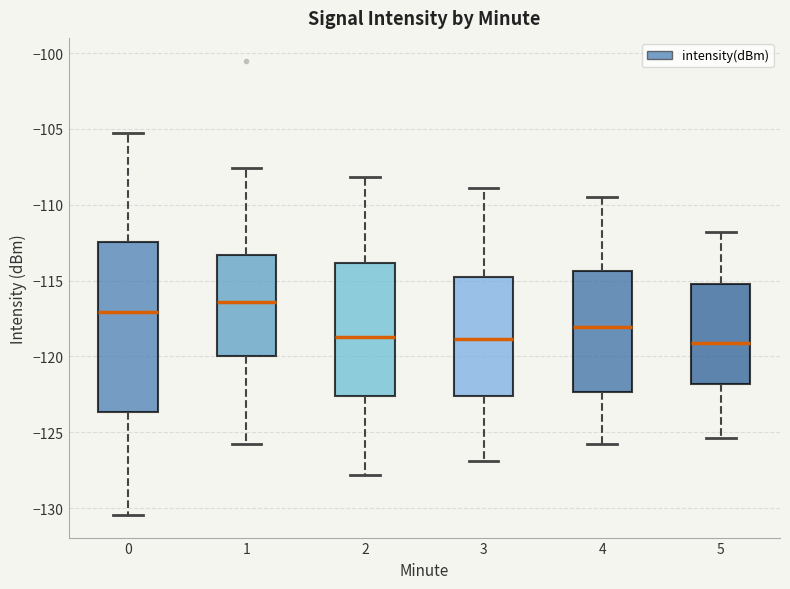

Which box has the highest median line?

1